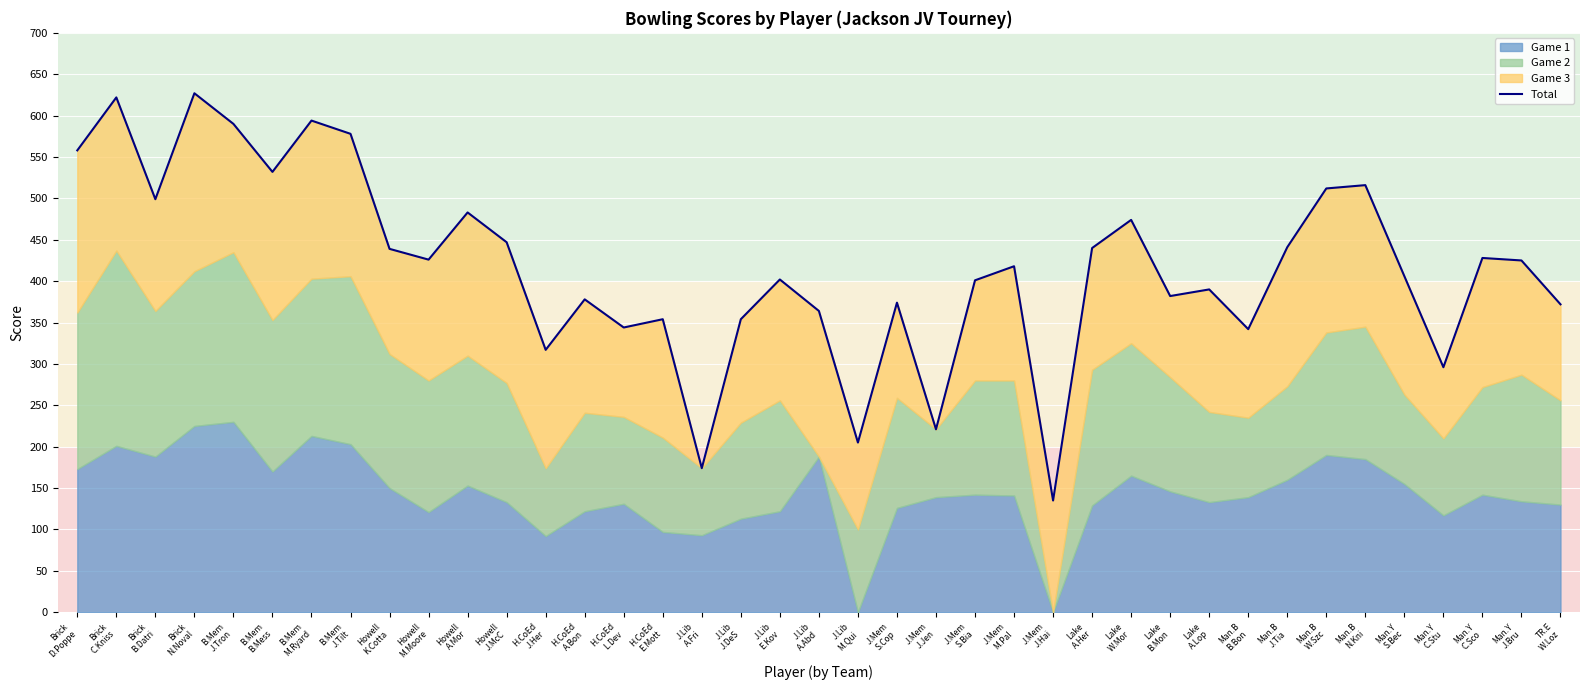

Which has a higher value, H.CoEd
L.Dev or B.Mem
M.Ryard?

B.Mem
M.Ryard